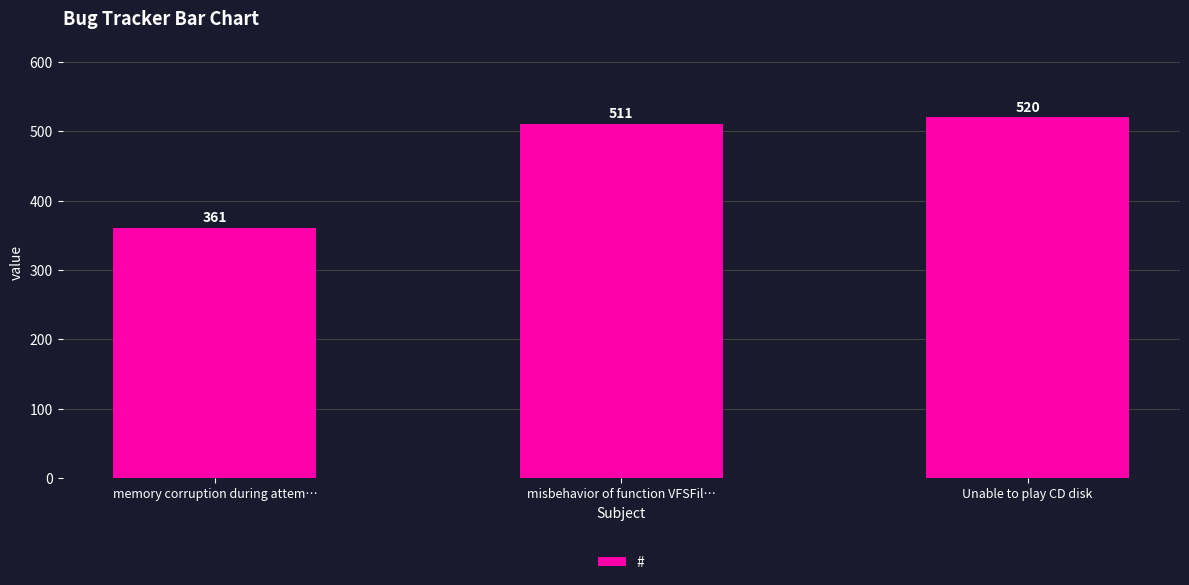

Rank the categories by value from lowest to highest.

memory corruption during attem…, misbehavior of function VFSFil…, Unable to play CD disk